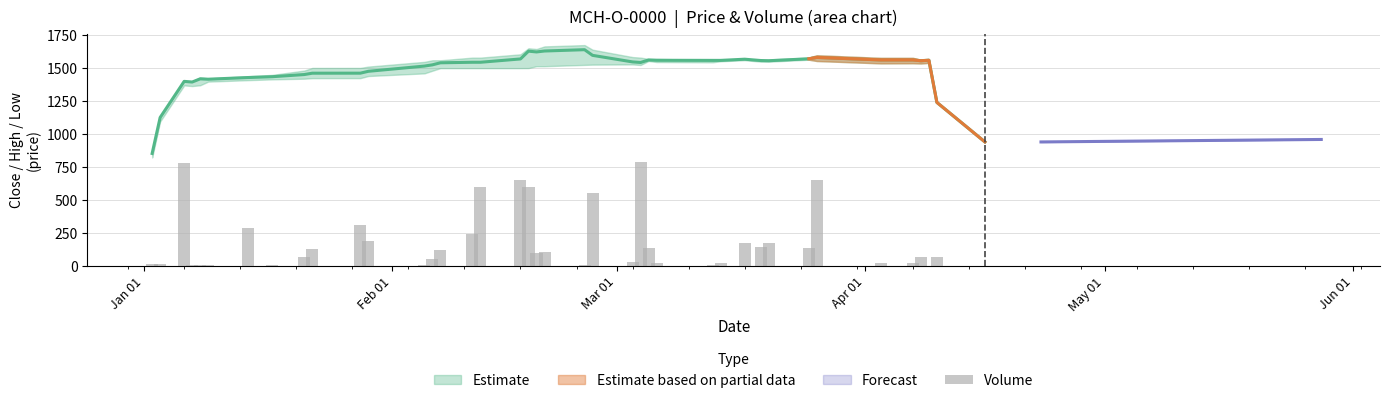

What is the maximum value for Forecast?

958.8